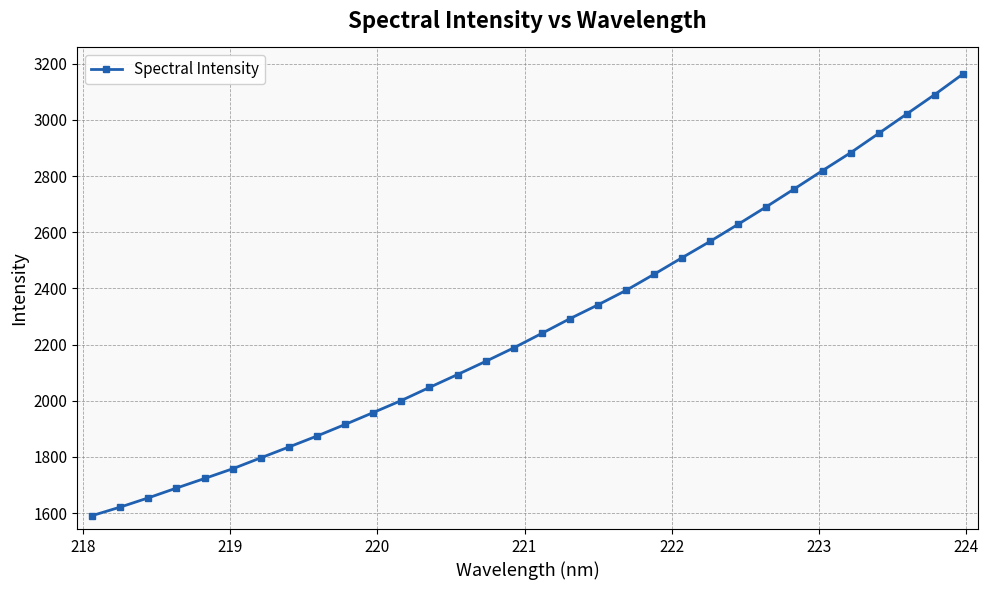

Reading left to right, what are all the values shown in this chart?

1590.7	1621.1	1654.0	1688.9	1723.0	1757.6	1796.5	1835.1	1874.2	1915.4	1957.7	2000.6	2047.2	2093.2	2139.9	2188.0	2239.6	2291.9	2341.2	2392.7	2450.3	2509.3	2567.6	2628.6	2690.7	2754.5	2819.3	2882.9	2951.6	3020.9	3090.1	3162.9